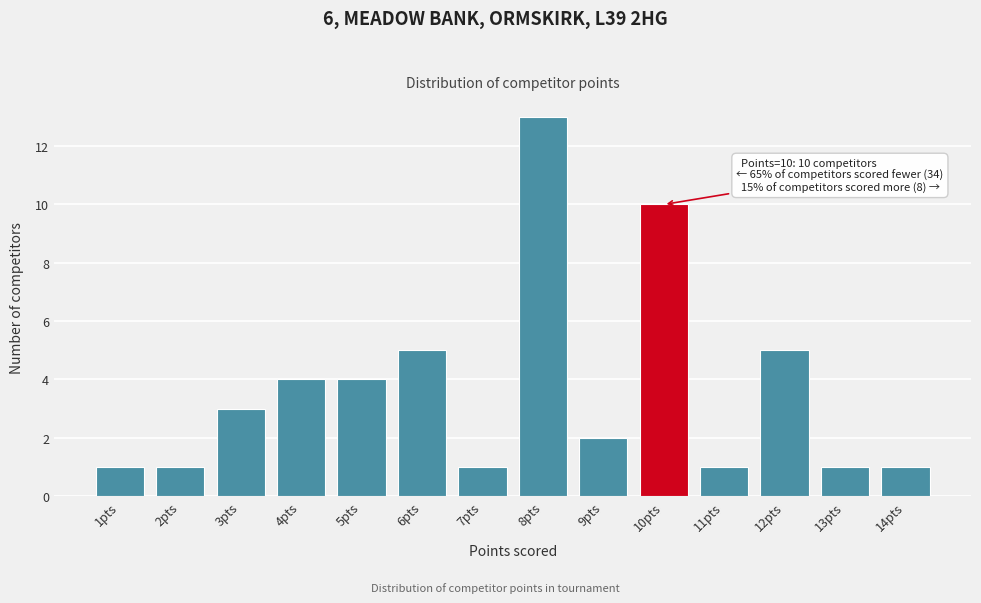

Which range on the x-axis has the tallest bar?

7.5 to 8.5